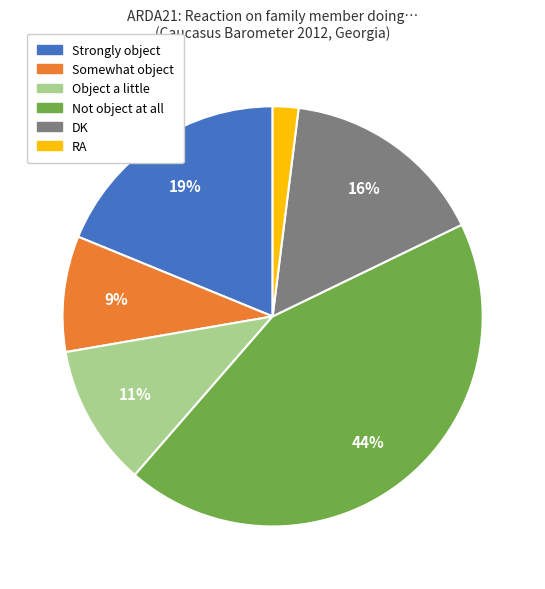

Which slice is the largest?

Not object at all